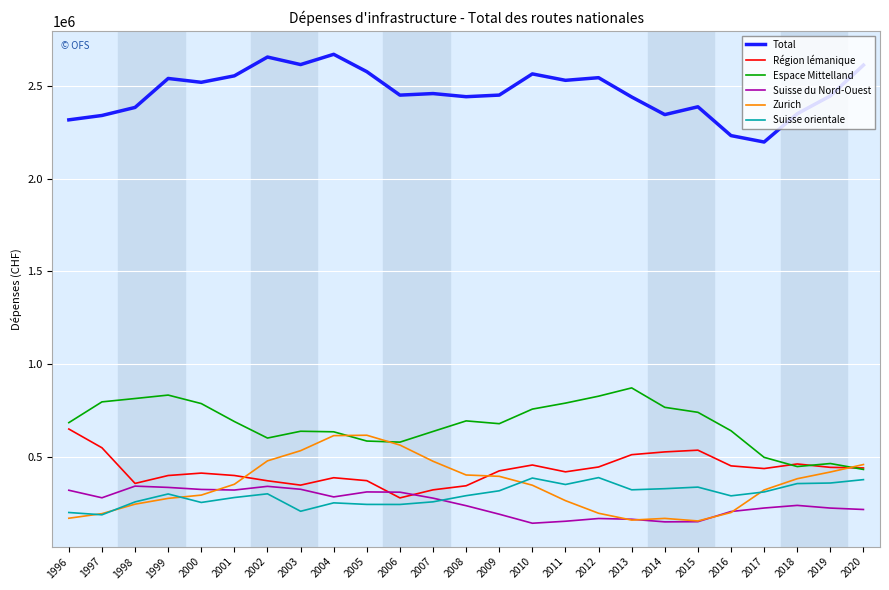

List the series in order of their peak value, lowest first.

Suisse du Nord-Ouest, Suisse orientale, Zurich, Région lémanique, Espace Mittelland, Total